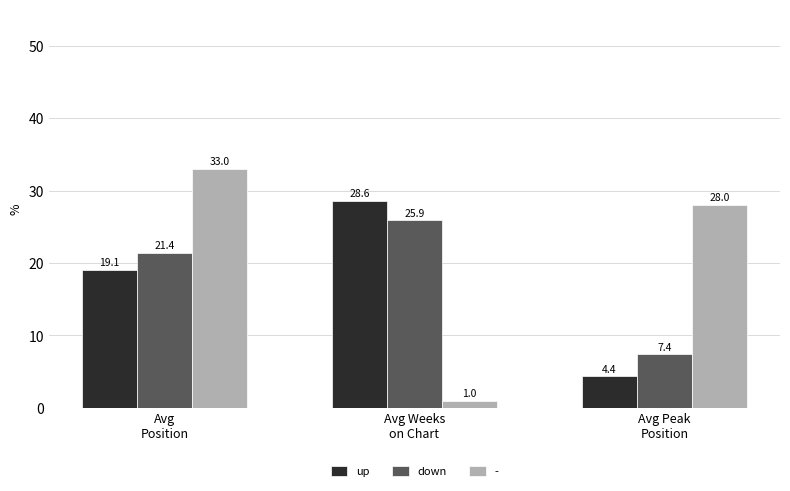

What is the difference between the maximum and minimum values in the up series?

24.2